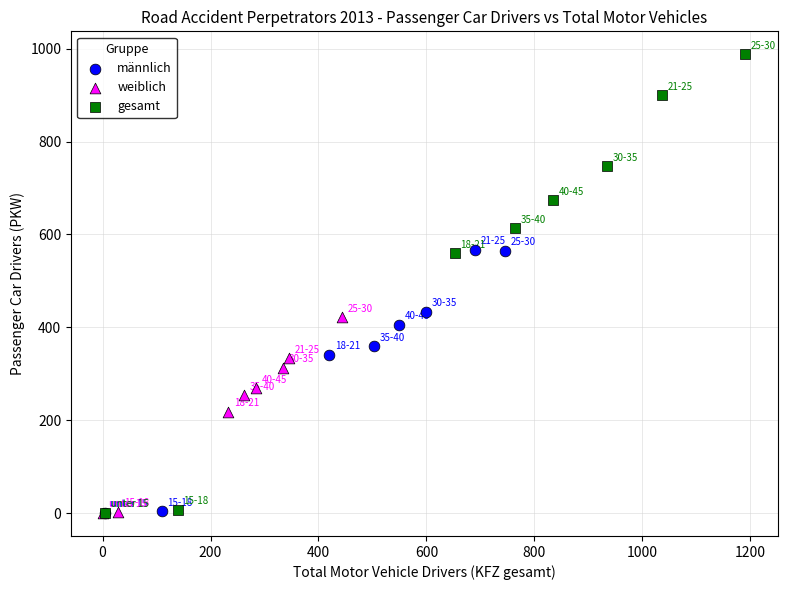

Which series has the largest Y range (max minus min)?

gesamt